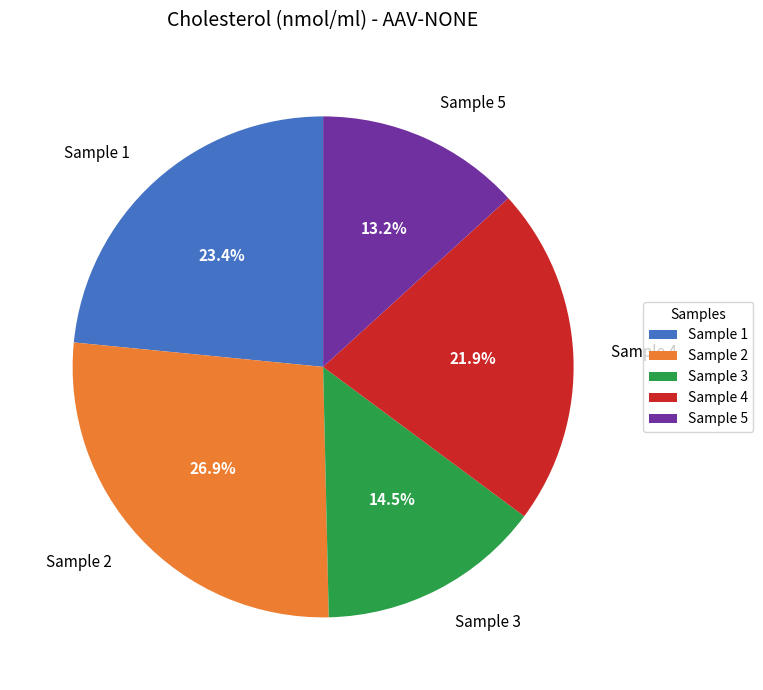

What percentage is the Sample 4 slice, to the nearest percent?

22%